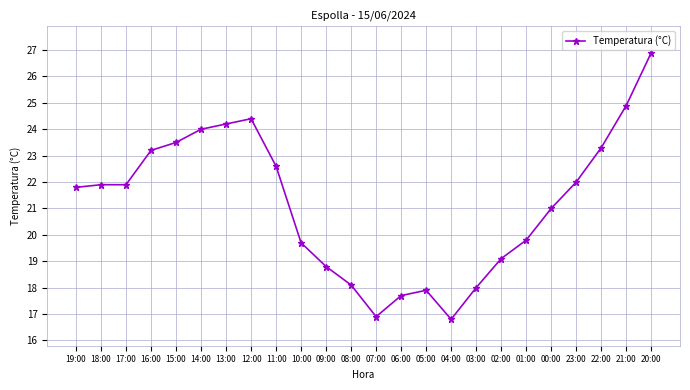

What is the value of the 12th point from the left?

18.1